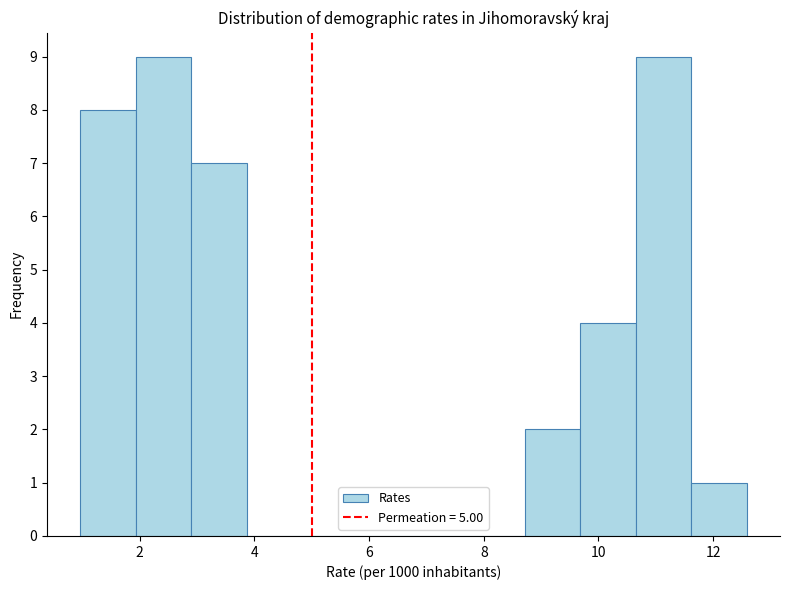

Reading left to right, transcribe this chart: for each bar, give the range it covers on the x-axis and its height. Neither the bar edges nor the heights are printed on the chart, so give them approximately, as read against the axes.

1.0 to 2.0: 8
2.0 to 3.0: 9
3.0 to 3.8: 7
3.8 to 4.8: 0
4.8 to 5.8: 0
5.8 to 6.8: 0
6.8 to 7.8: 0
7.8 to 8.8: 0
8.8 to 9.6: 2
9.6 to 10.6: 4
10.6 to 11.6: 9
11.6 to 12.6: 1